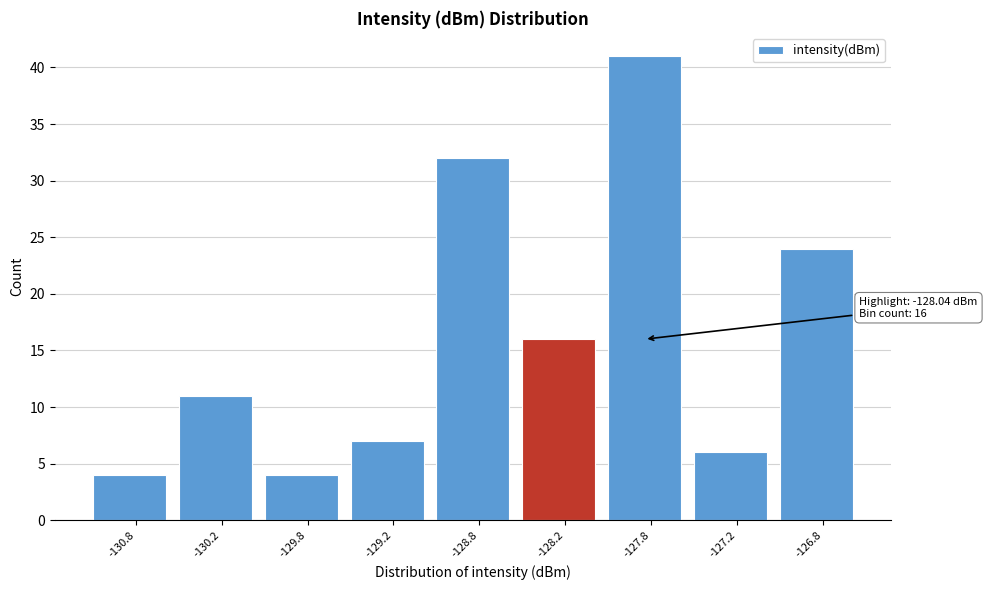

Reading left to right, extract all data points from this chart.

-130.8=4	-130.2=11	-129.8=4	-129.2=7	-128.8=32	-128.2=16	-127.8=41	-127.2=6	-126.8=24